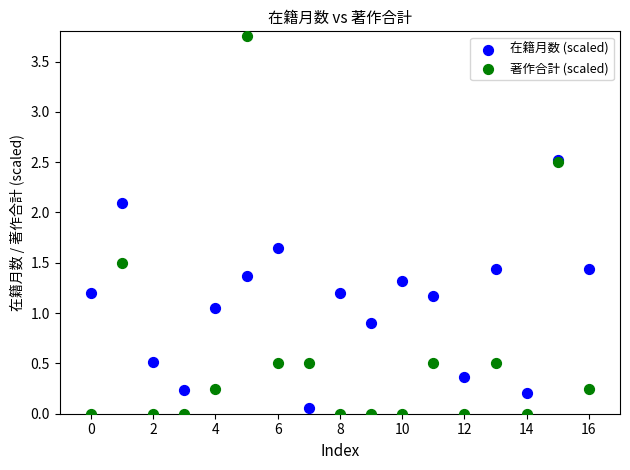

Which series contains the highest Y value?

著作合計 (scaled)